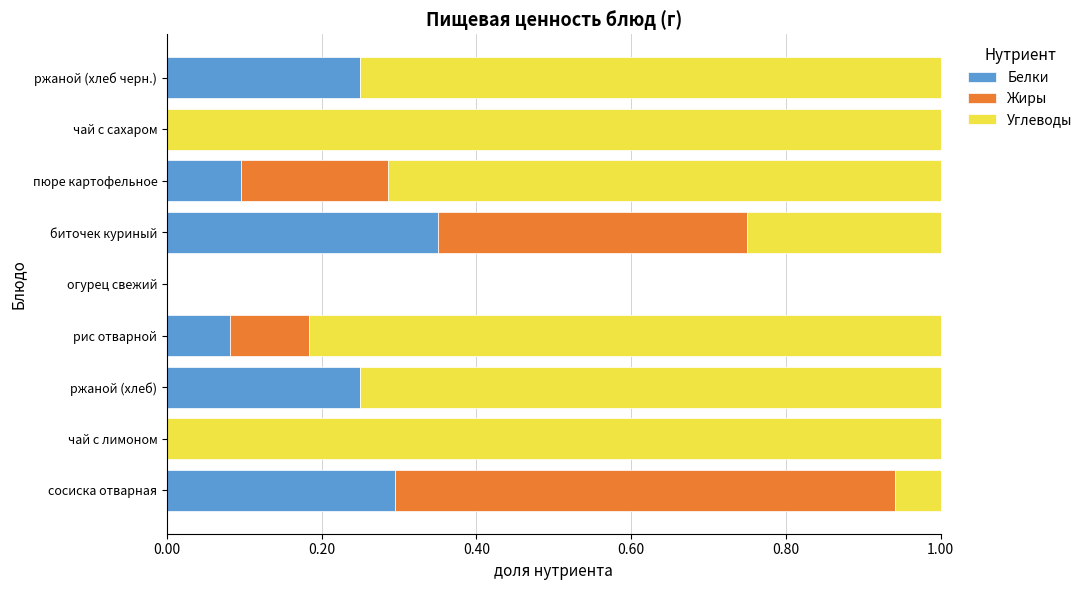

What is the total value across all series at биточек куриный?

1.0